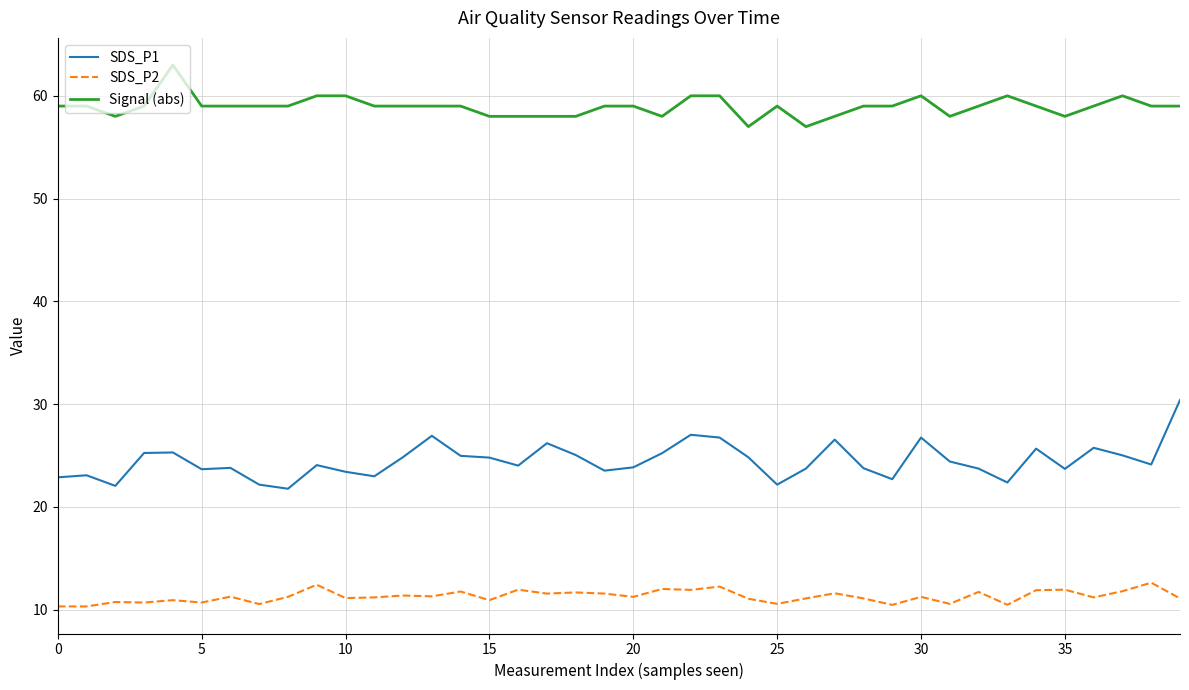

What is the lowest value of the SDS_P2 series?

10.3